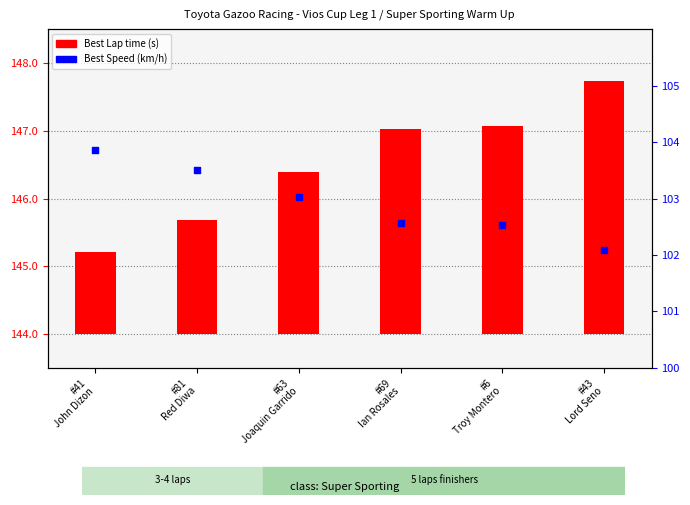

Which series contains the lowest Y value?

Best Lap time